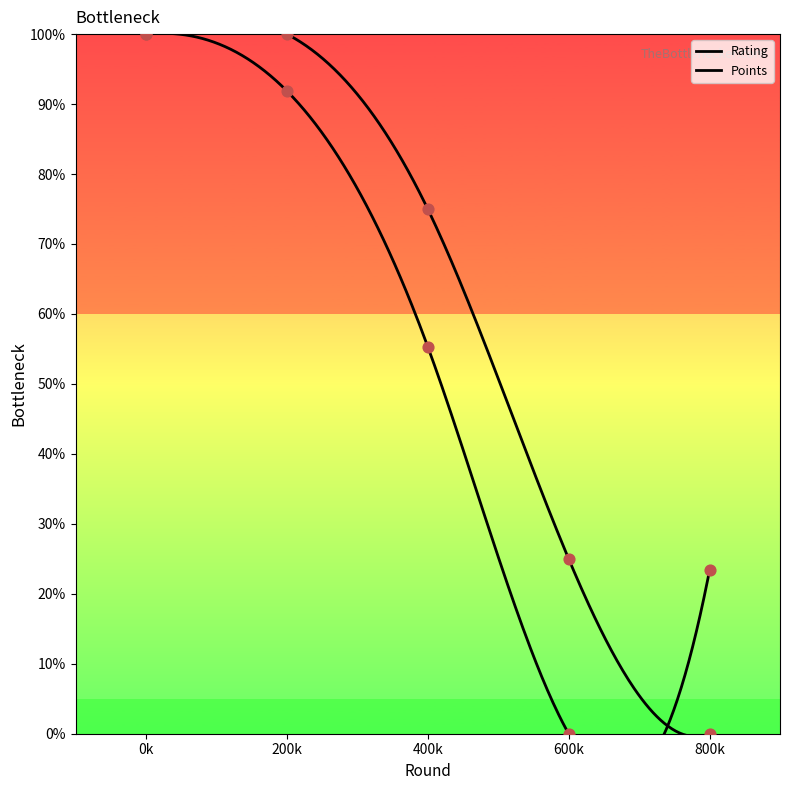

Which series reaches the minimum Y coordinate?

Rating